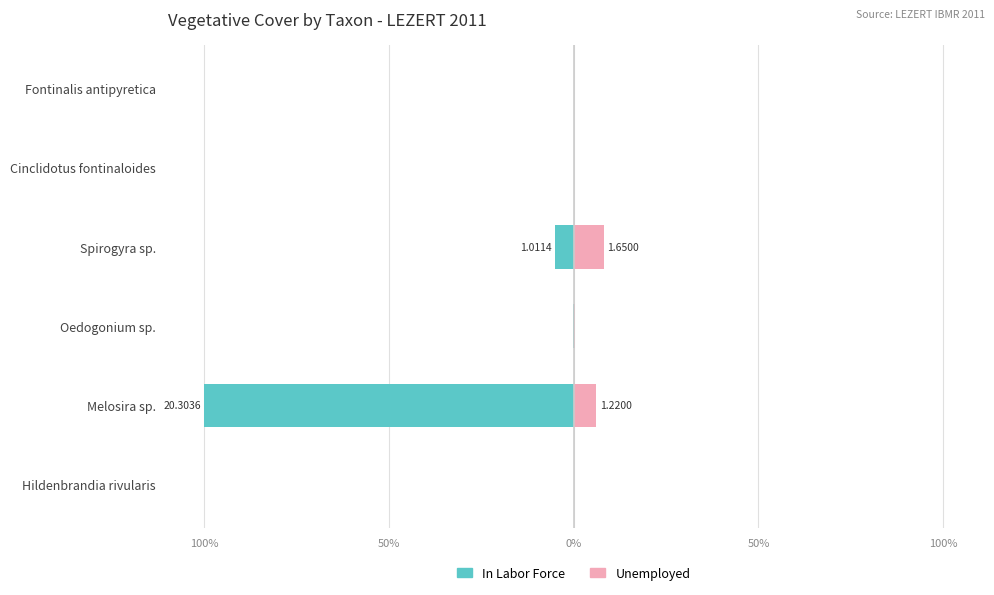

What is the total value across all series at Oedogonium sp.?

0.2